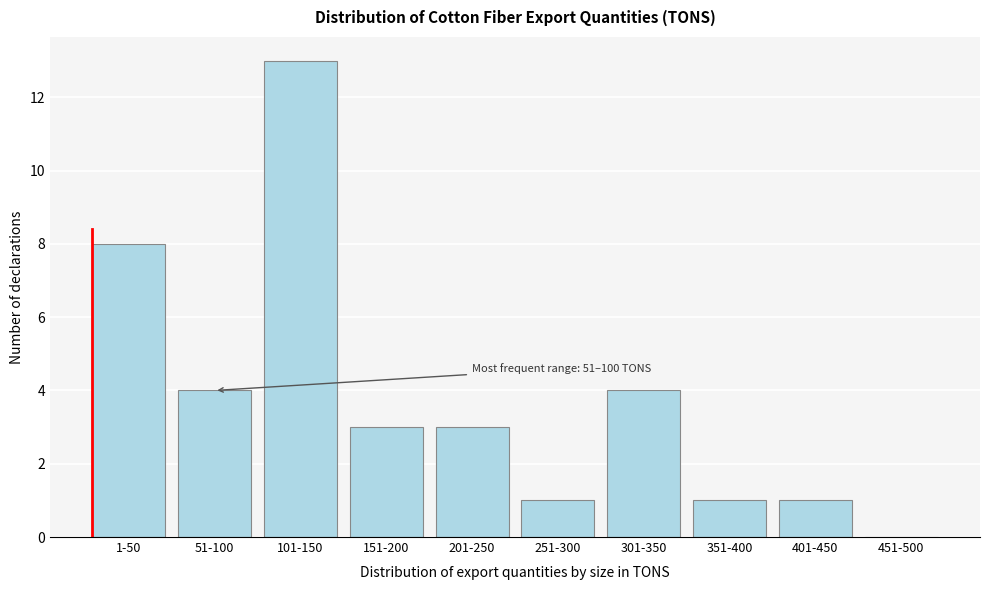

Reading left to right, transcribe all the data shown in this chart.

1-50=8	51-100=4	101-150=13	151-200=3	201-250=3	251-300=1	301-350=4	351-400=1	401-450=1	451-500=0